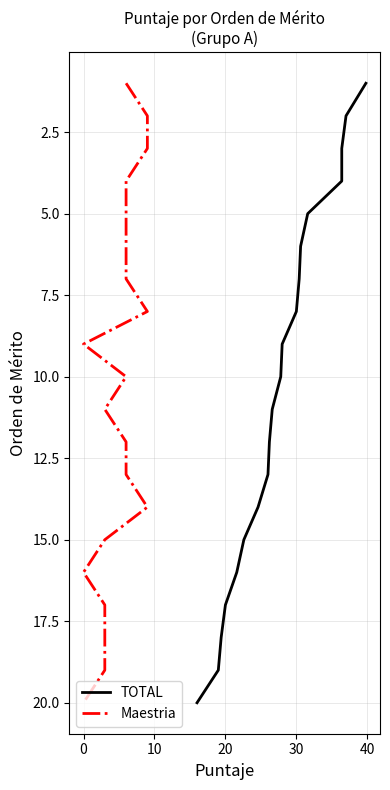

Is it true that TOTAL equals 8 at 20?

False